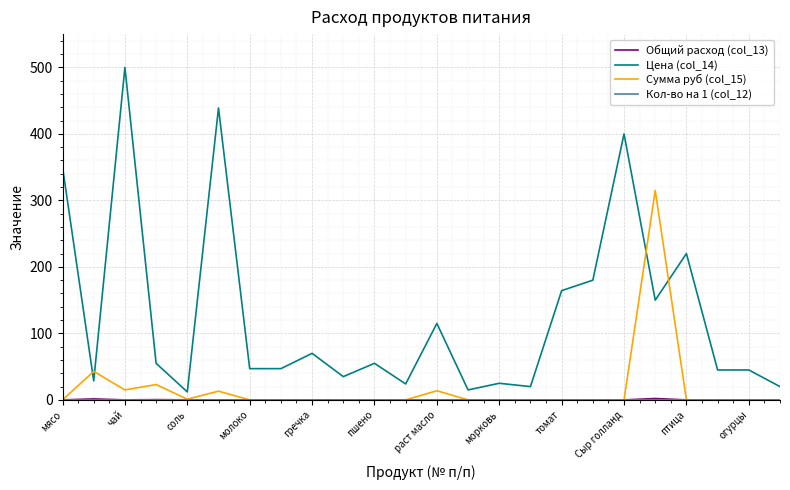

True or false: Сумма руб (col_15) and Цена (col_14) cross at least once.

True